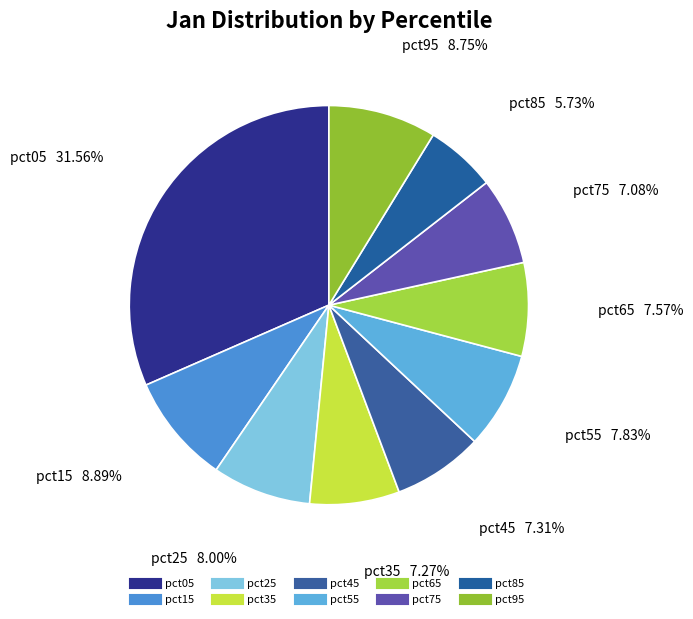

Count the number of slices in the pie.

10